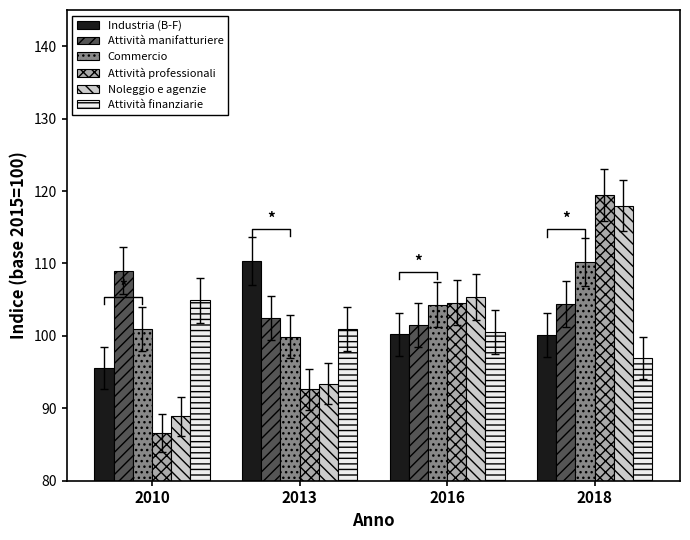

What is the difference between the maximum and second lowest values in the Noleggio e agenzie series?

24.6